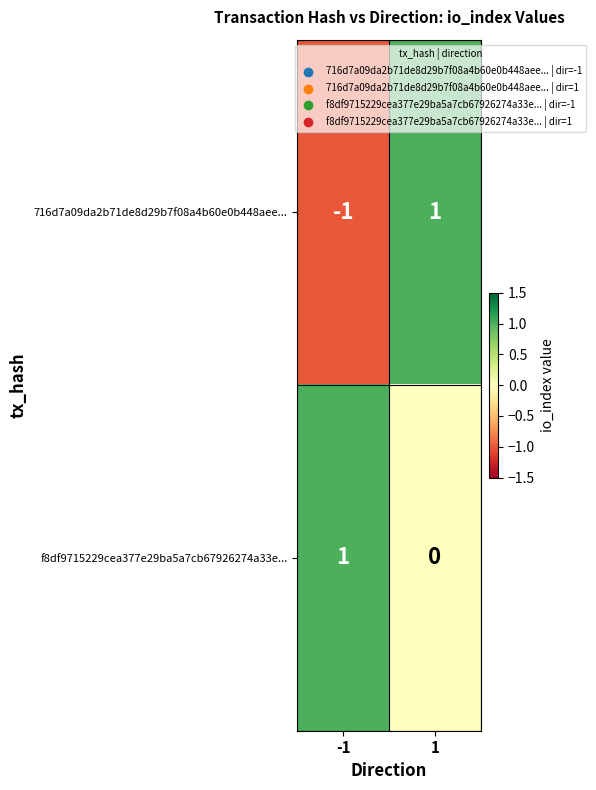

Between -1 and 1, which series saw the biggest shift?

716d7a09da2b71de8d29b7f08a4b60e0b448aee...